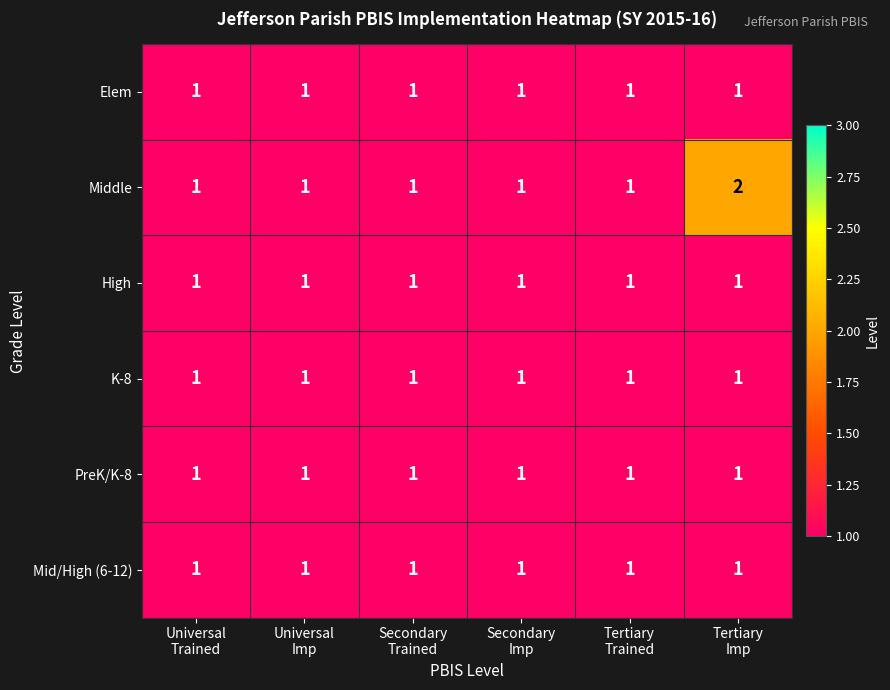

Which series has the largest range (max minus min)?

Middle